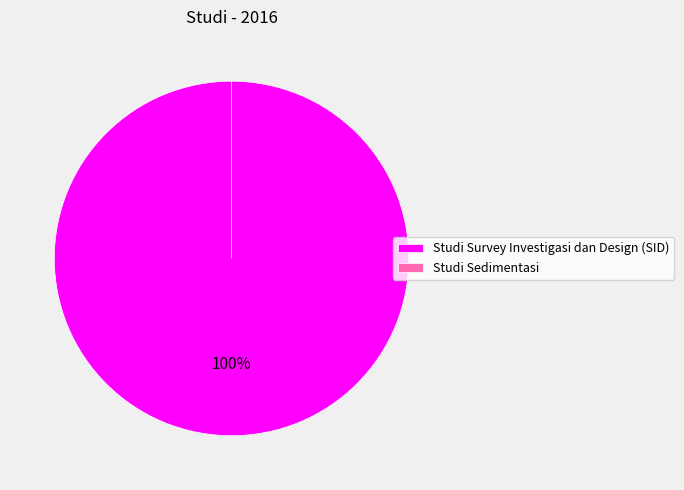

What is the smallest slice in the pie chart?

Studi Sedimentasi